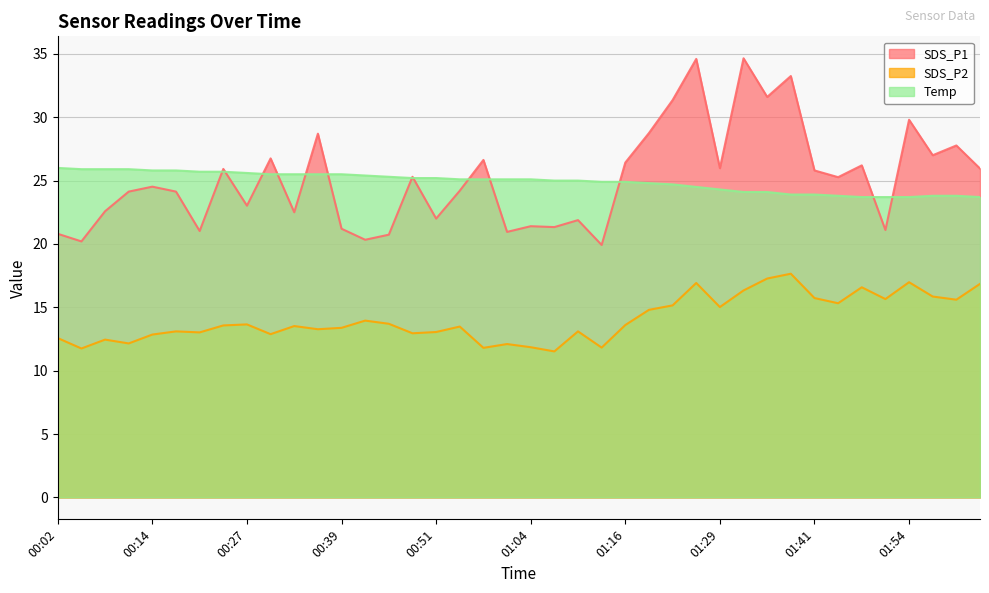

Reading left to right, list all the values displayed in this chart.

SDS_P1: 20.8	20.2	22.6	24.1	24.5	24.1	21.0	25.9	23.0	26.8	22.5	28.7	21.2	20.3	20.7	25.3	22.0	24.2	26.6	20.9	21.4	21.3	21.9	19.9	26.4	28.8	31.4	34.6	26.0	34.6	31.6	33.2	25.8	25.3	26.2	21.1	29.8	27.0	27.8	25.9
SDS_P2: 12.6	11.8	12.4	12.2	12.8	13.1	13.0	13.6	13.7	12.9	13.5	13.3	13.4	13.9	13.7	12.9	13.1	13.5	11.8	12.1	11.8	11.5	13.1	11.8	13.6	14.8	15.2	16.9	15.0	16.3	17.3	17.6	15.7	15.3	16.6	15.7	17.0	15.8	15.6	16.9
Temp: 26.0	25.9	25.9	25.9	25.8	25.8	25.7	25.7	25.6	25.5	25.5	25.5	25.5	25.4	25.3	25.2	25.2	25.1	25.1	25.1	25.1	25.0	25.0	24.9	24.9	24.8	24.7	24.5	24.3	24.1	24.1	23.9	23.9	23.8	23.7	23.7	23.7	23.8	23.8	23.7